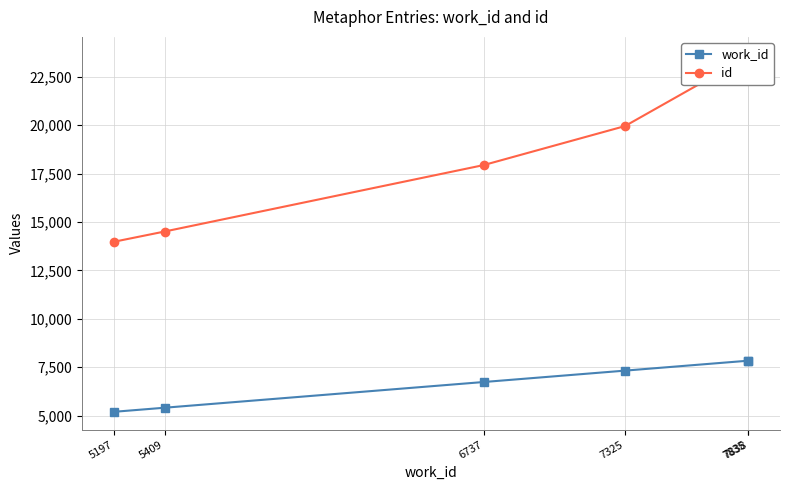

The work_id series shows 7835 at 7835. True or false?

True